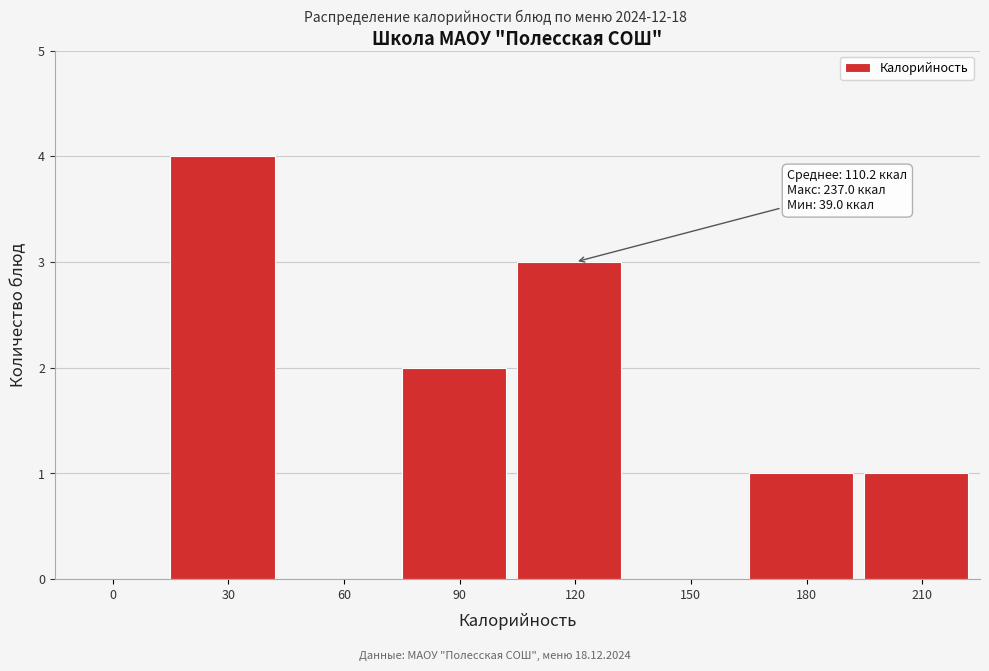

Reading left to right, what are all the values shown in this chart?

0=0	30=4	60=0	90=2	120=3	150=0	180=1	210=1